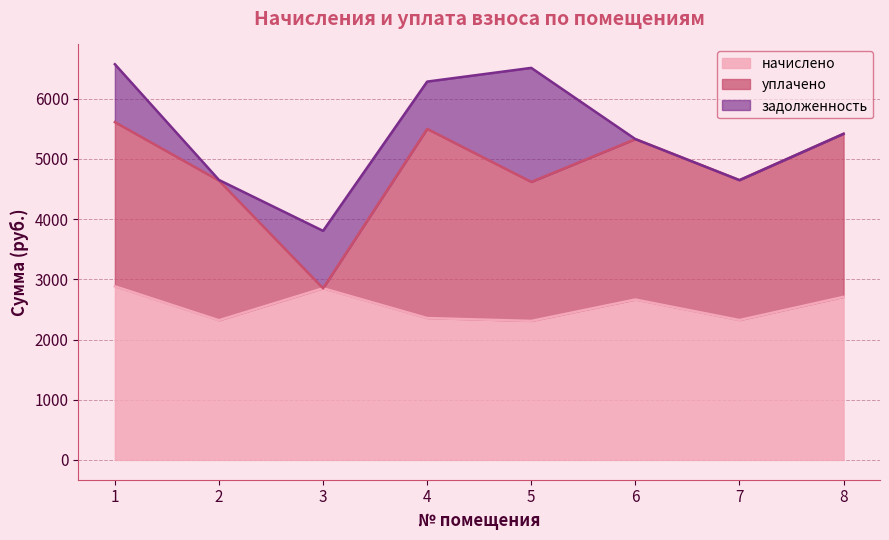

At which label is уплачено closest to 1571?

5